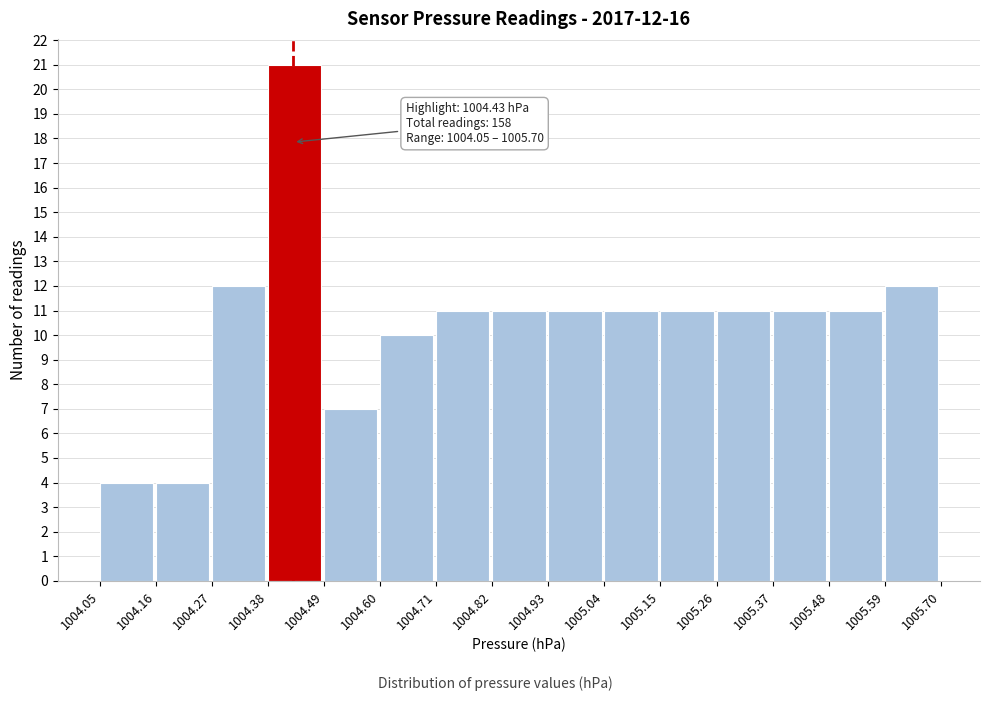

Which range on the x-axis has the tallest bar?

1004.38 to 1004.49